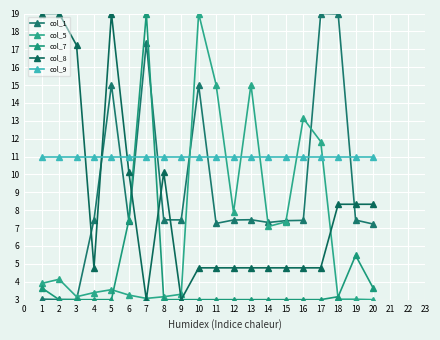

Which series has the largest range (max minus min)?

col_1